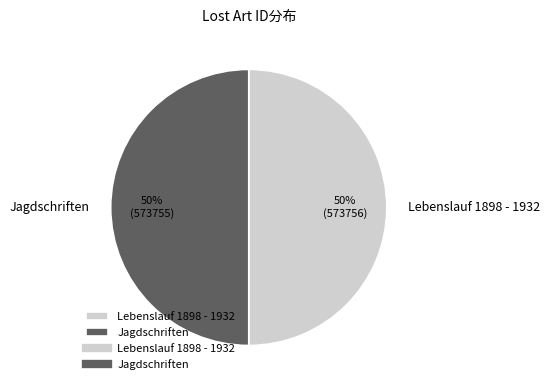

Is it true that Lebenslauf 1898 - 1932 is 37% of the pie?

False